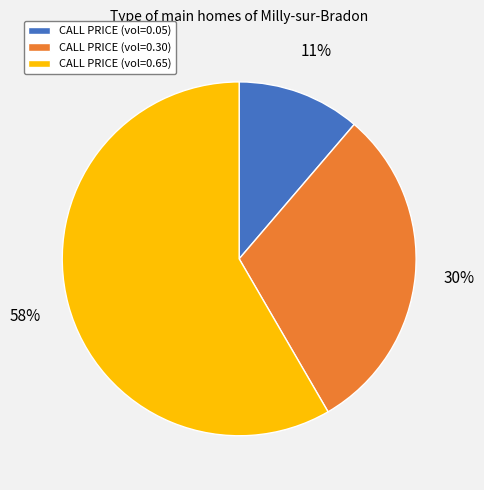

To the nearest percent, what portion does CALL PRICE (vol=0.30) represent?

30%